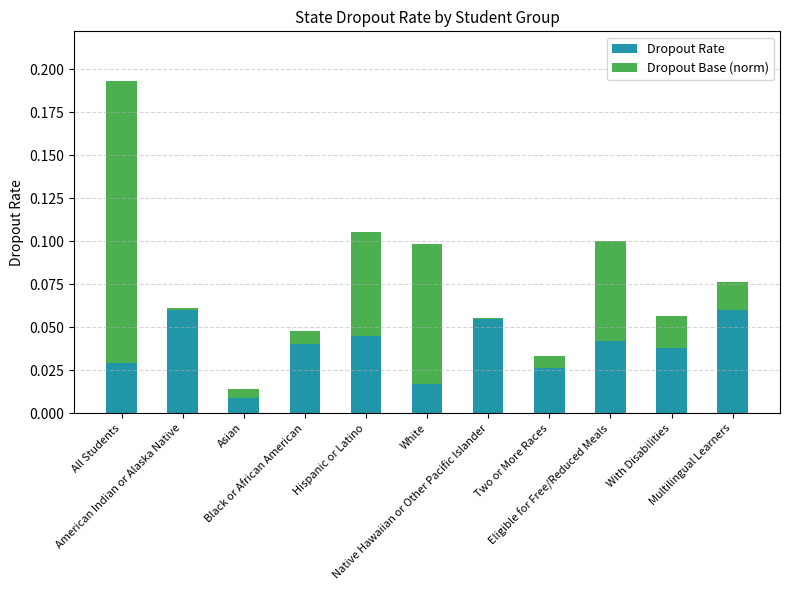

What is the sum of all Dropout Rate values?

0.4